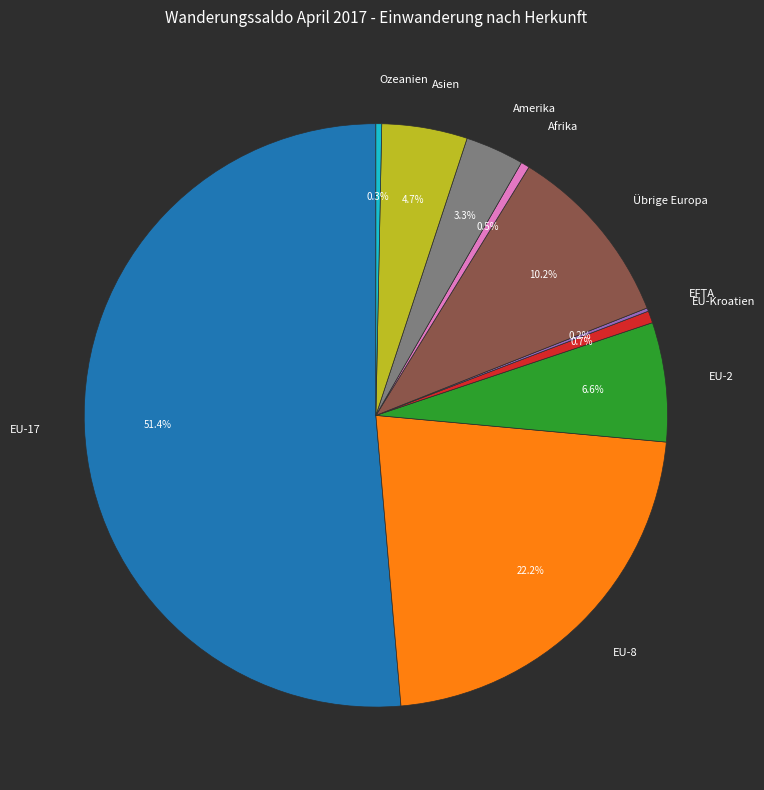

Which slice is the largest?

EU-17